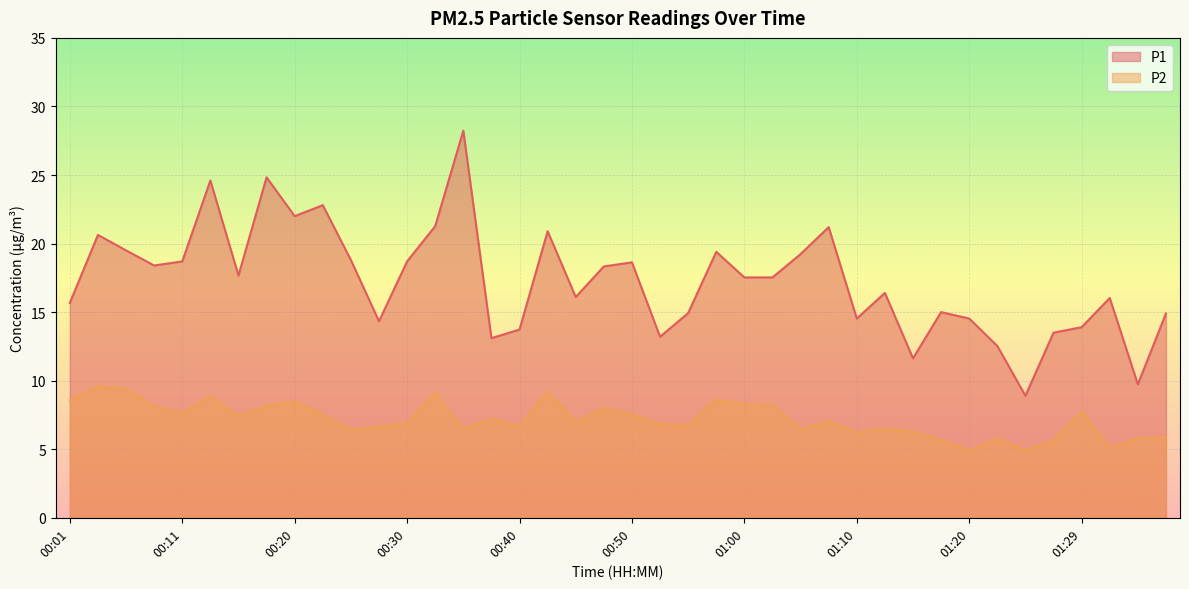

What is the average value of the P2 series?

7.2